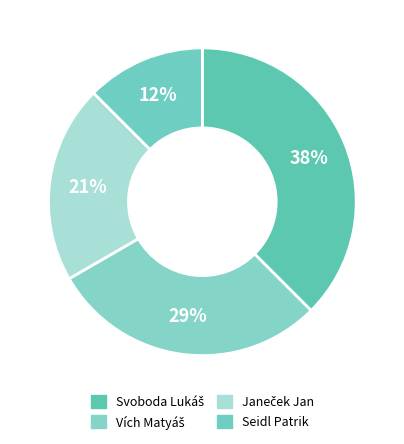

Count the number of slices in the pie.

4